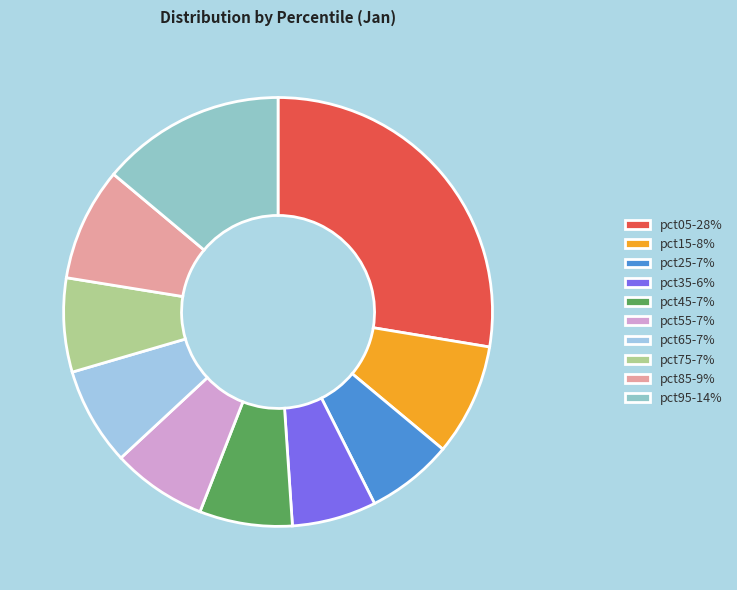

How much of the chart is everything except pct45?

93.0%